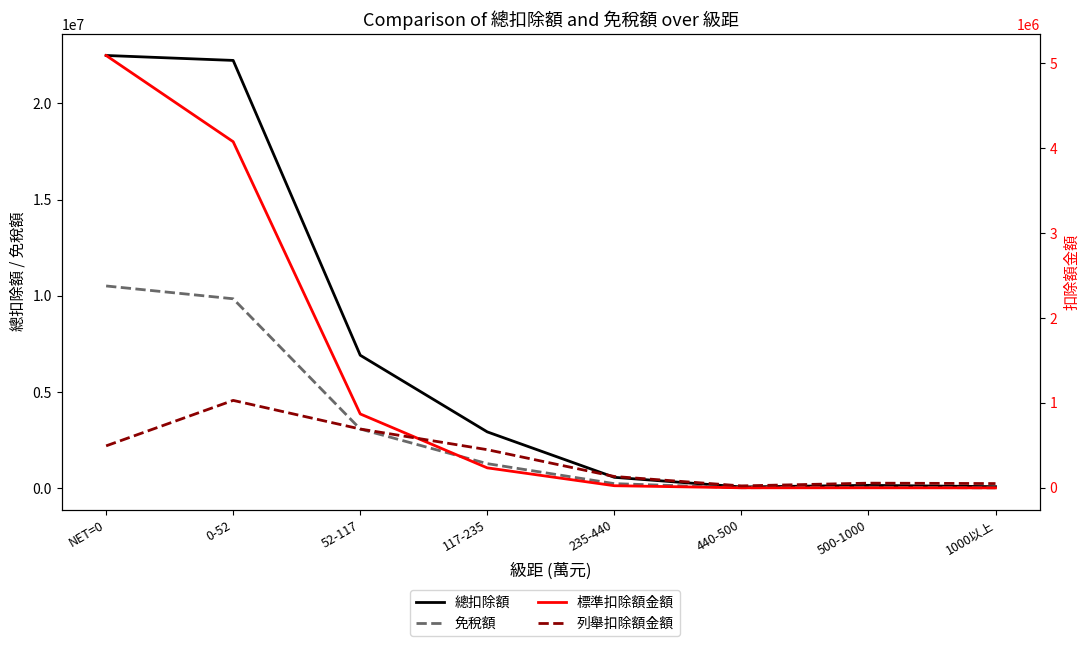

What position from the left is 500-1000?

7